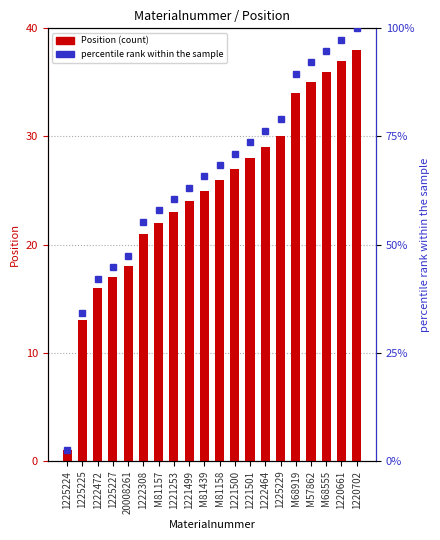

Which series has the widest spread of values?

percentile rank